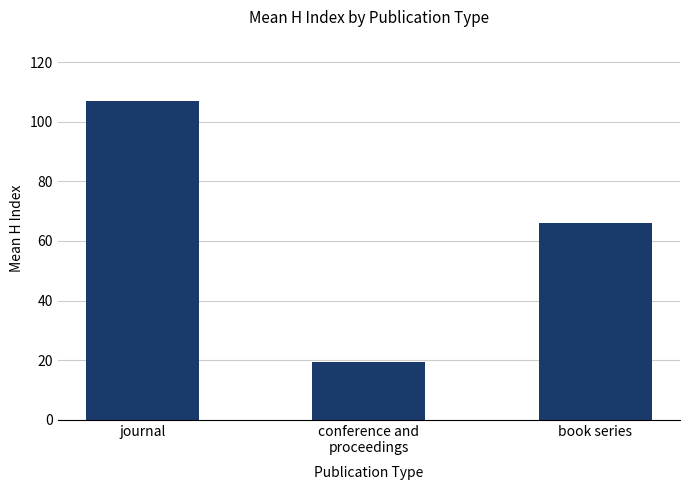

What is the difference between the maximum and minimum values?

87.8